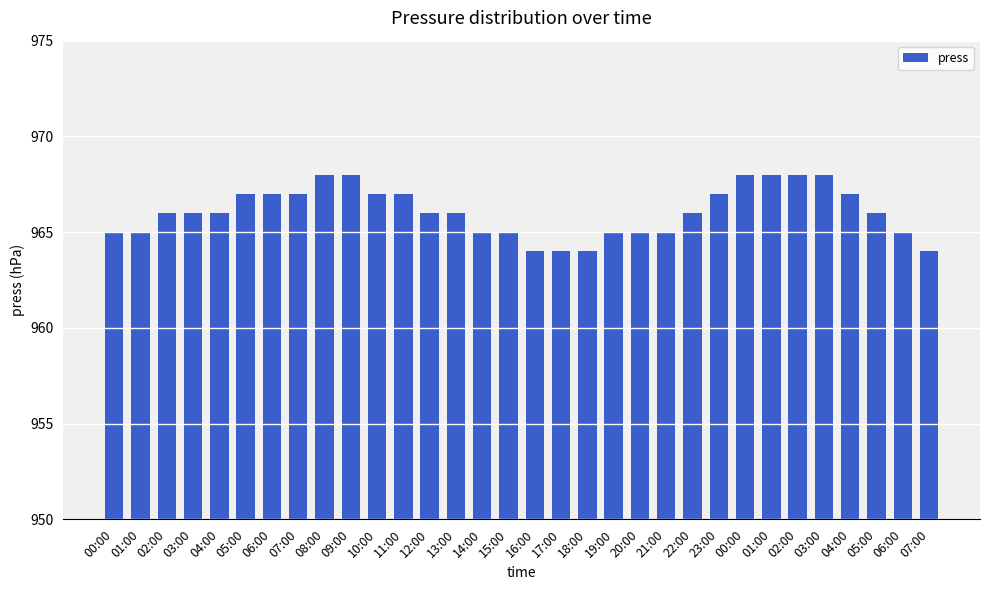

What is the sum of the values at 00:00 and 16:00?

1932